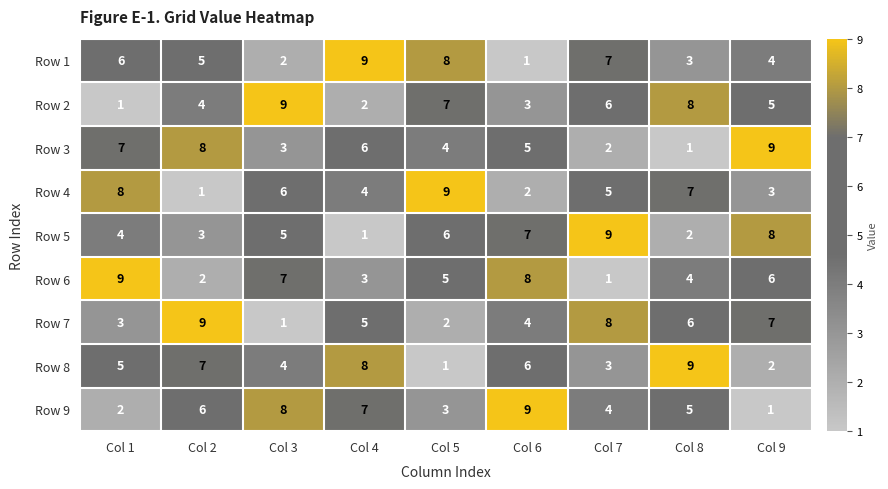

The Row 8 series shows 13 at Col 8. True or false?

False